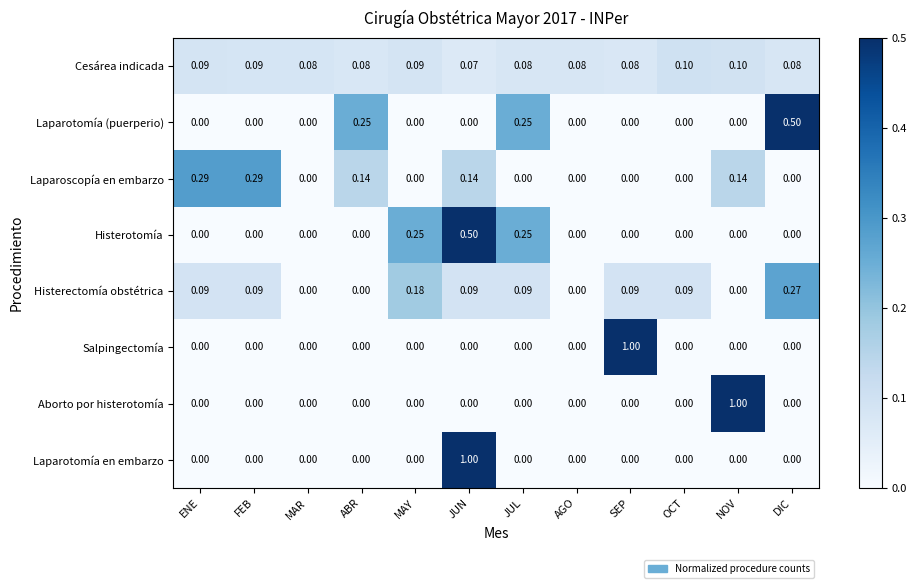

At which category is the sum across all series the highest?

JUN